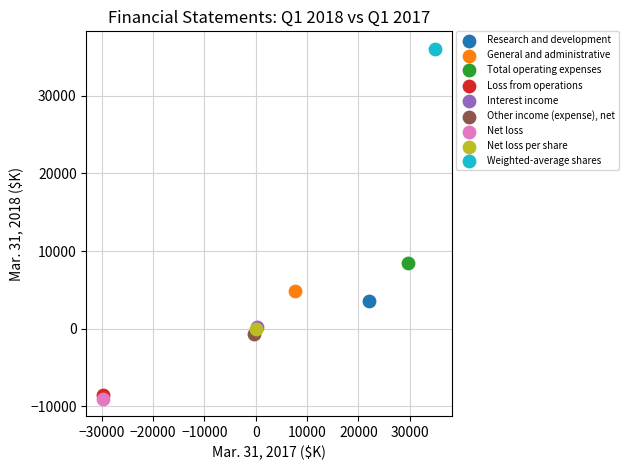

Which series reaches the minimum Y coordinate?

Net loss